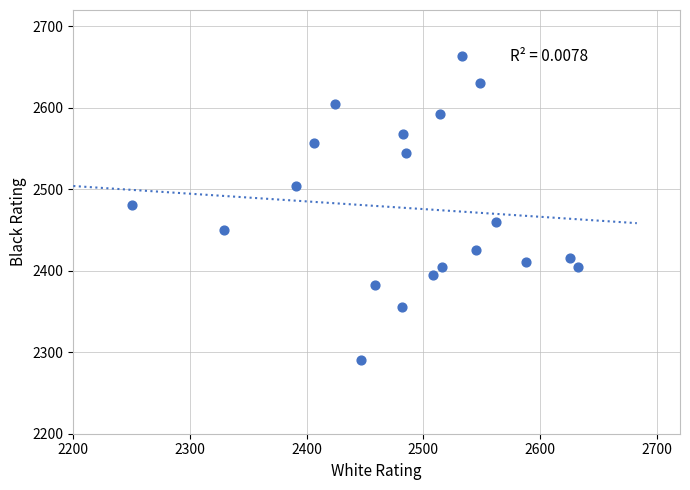

What is the range of X values (max minus min)?

383